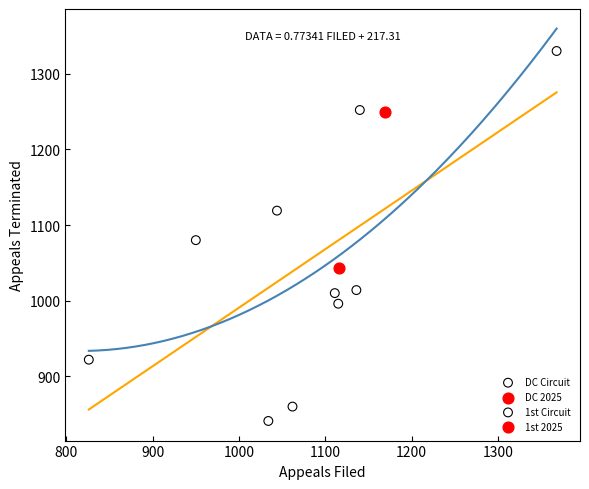

Which series contains the lowest Y value?

DC Circuit